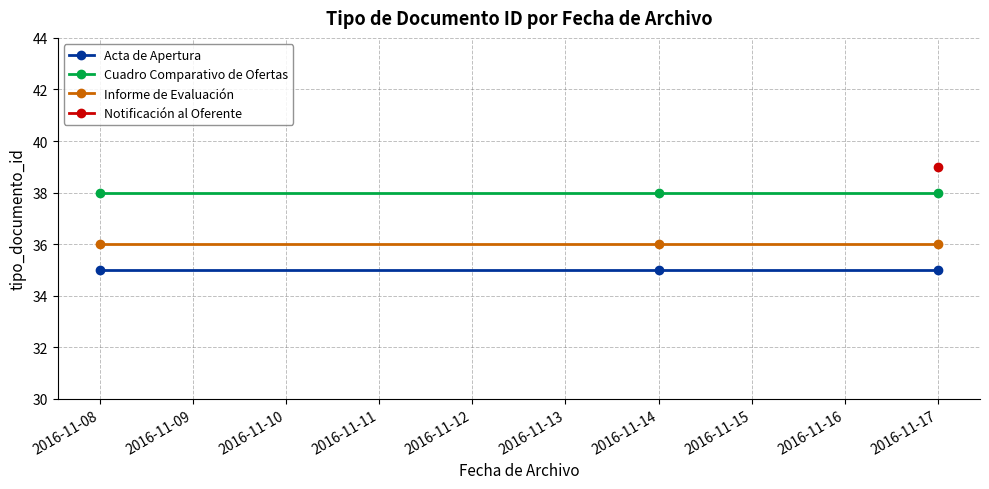

At how many categories does at least one series exceed 37?

3